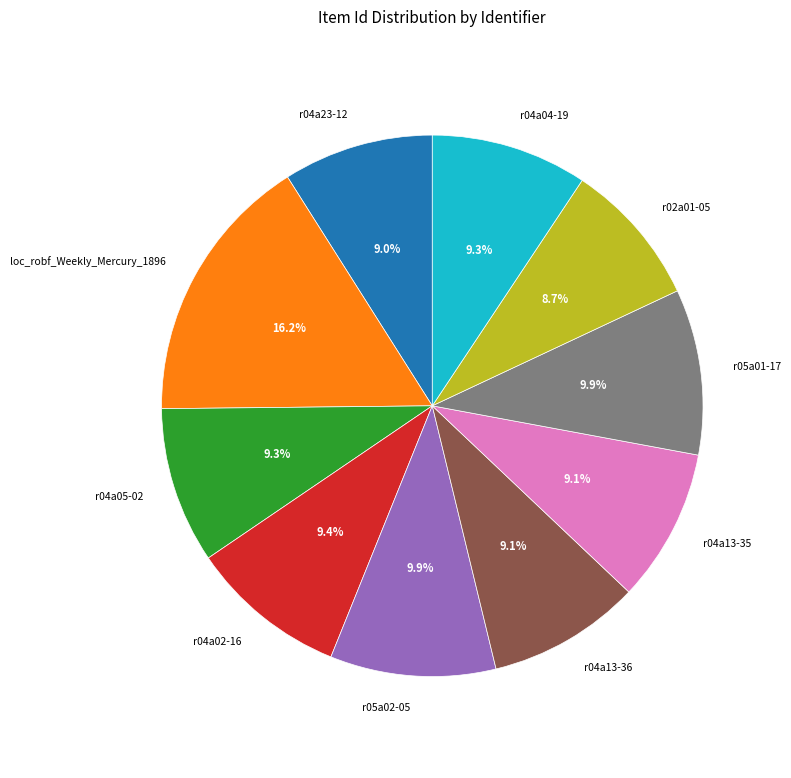

Is r04a05-02 the majority of the pie?

No